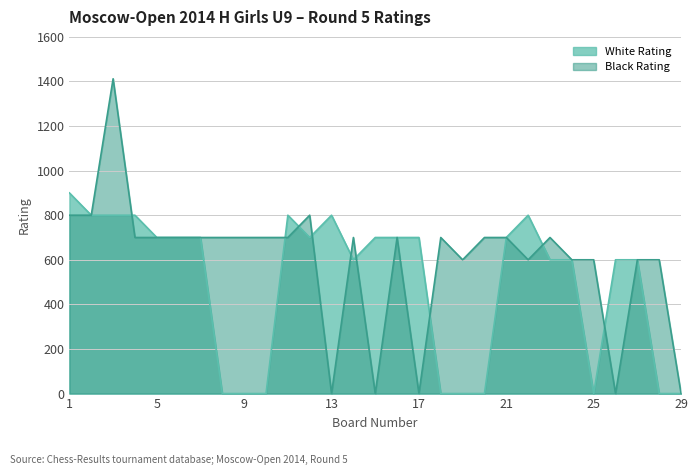

True or false: Black Rating and White Rating intersect in this chart.

True